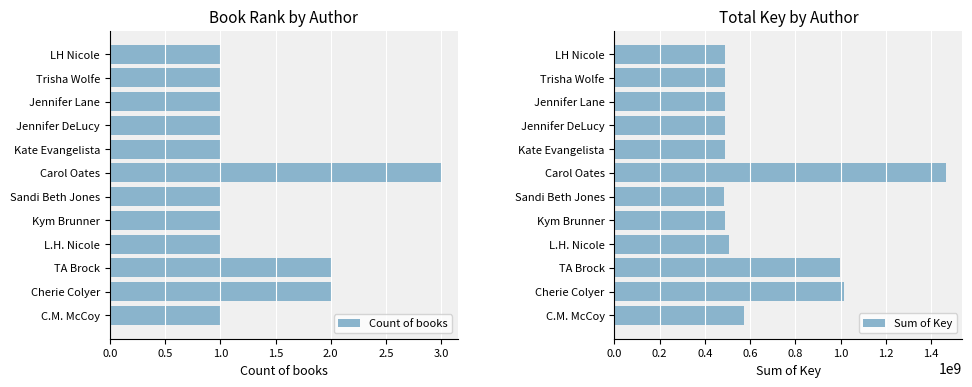

What is the difference between the Count of books values at Cherie Colyer and Jennifer DeLucy?

1